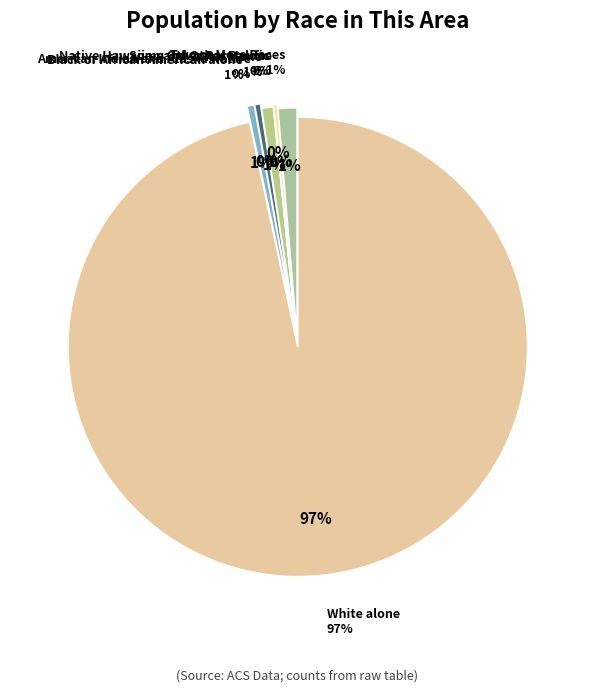

How much of the chart is everything except Two or More Races?

98.7%